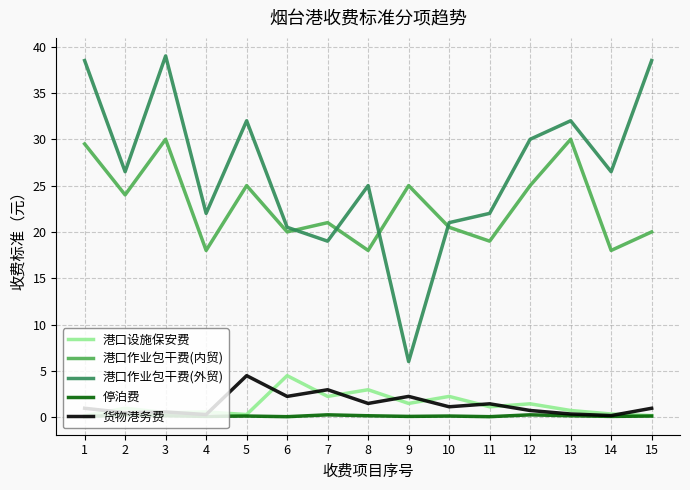

Which series has the largest total across all categories?

港口作业包干费(外贸)